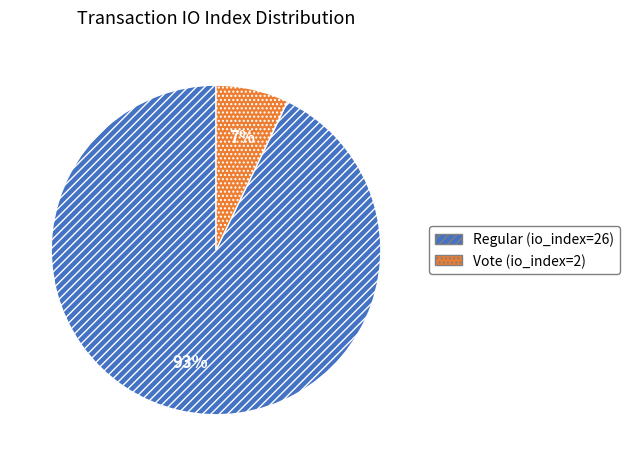

Between Regular (io_index=26) and Vote (io_index=2), which is larger?

Regular (io_index=26)